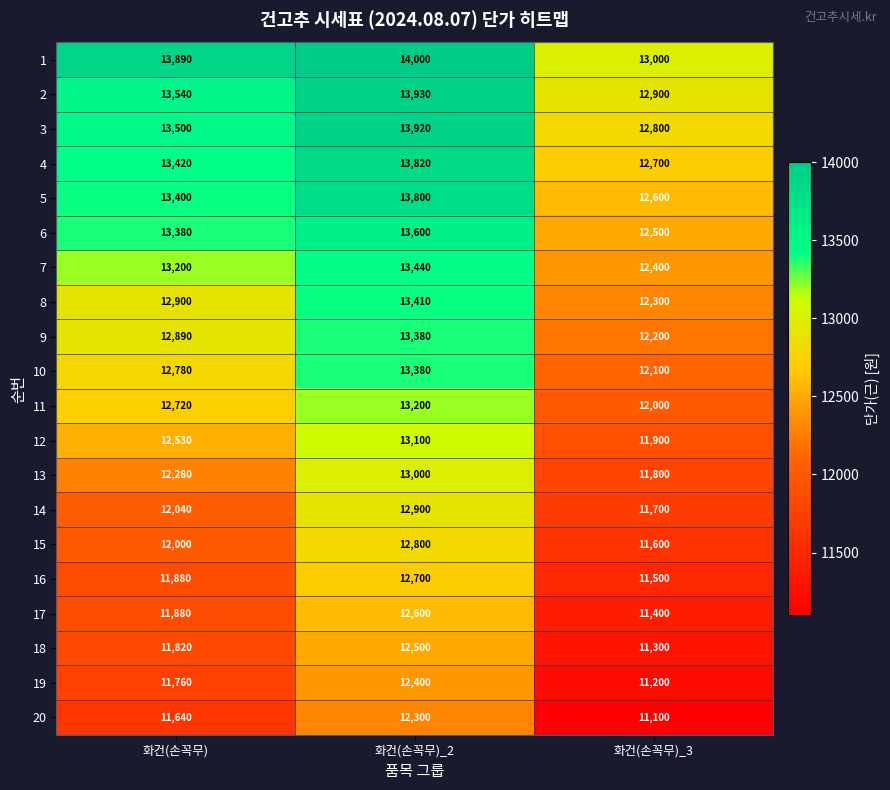

At how many categories does at least one series exceed 12424?

3